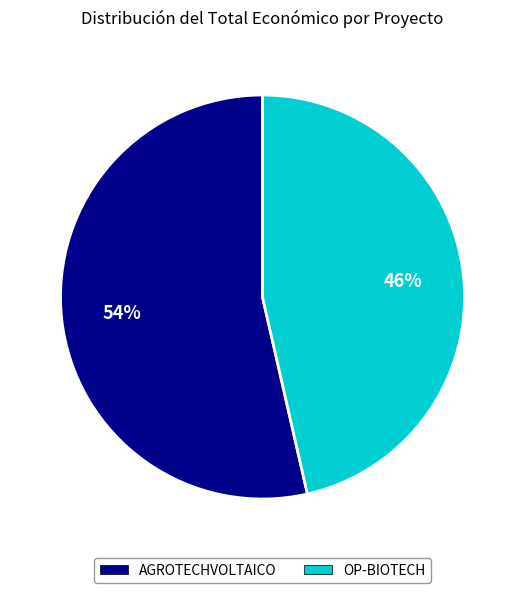

Is it true that OP-BIOTECH is 46% of the pie?

True